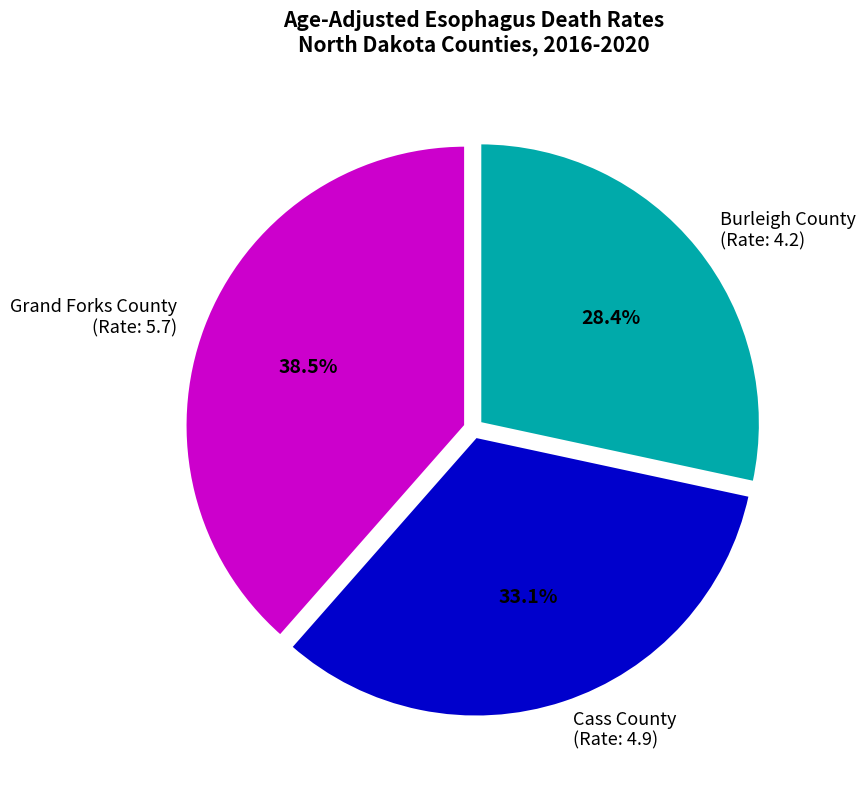

Which category has the biggest portion of the pie?

Grand Forks County